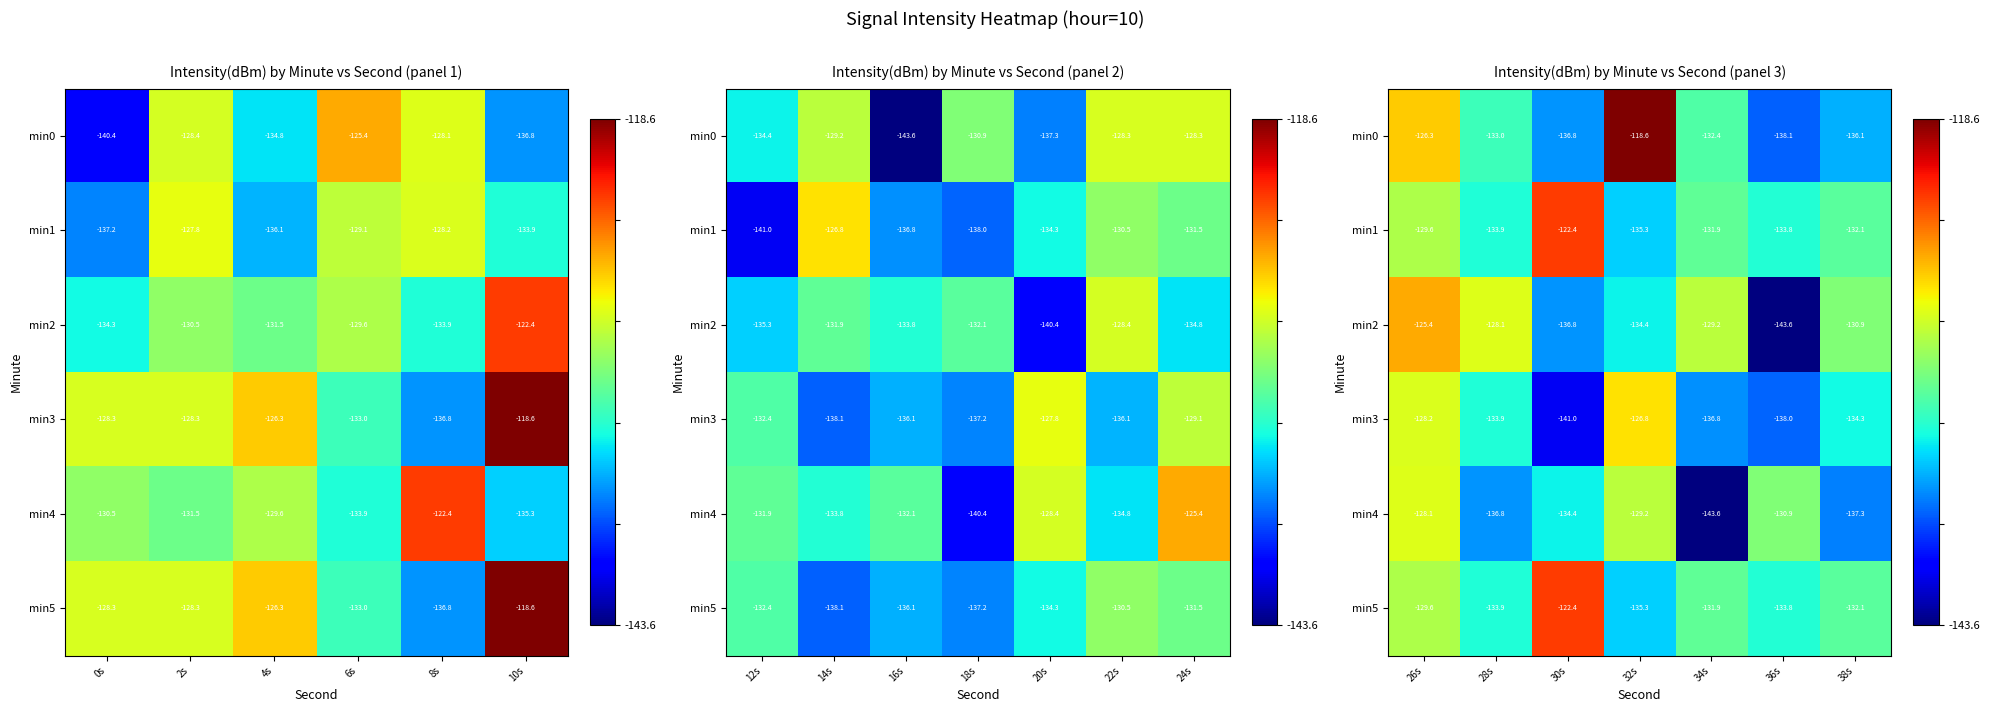

Which series changed the most between 28s and 30s?

min1